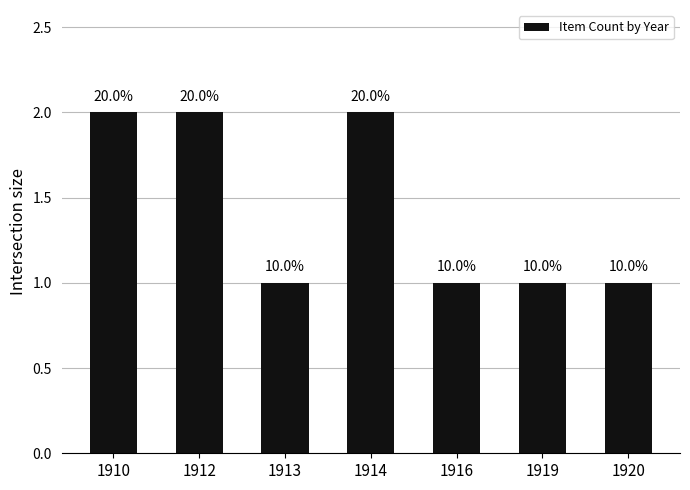

The value at 1914 is 3. True or false?

False